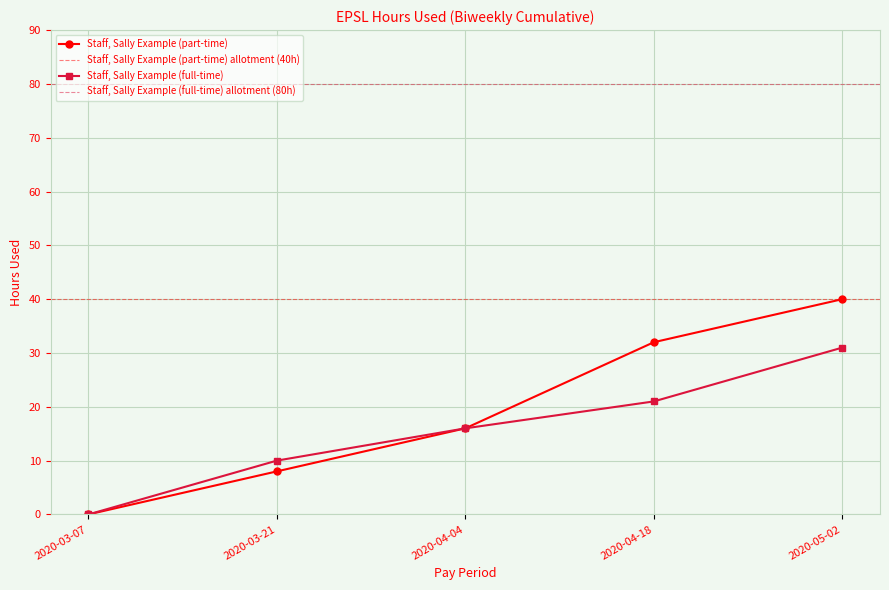

At 2020-03-21, list the series in order from smallest to largest.

Staff, Sally Example (part-time), Staff, Sally Example (full-time)